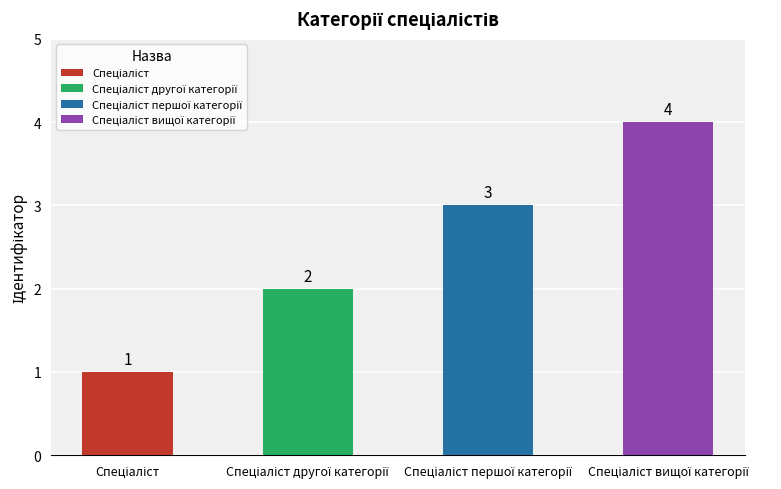

What is the minimum value shown in the chart?

1